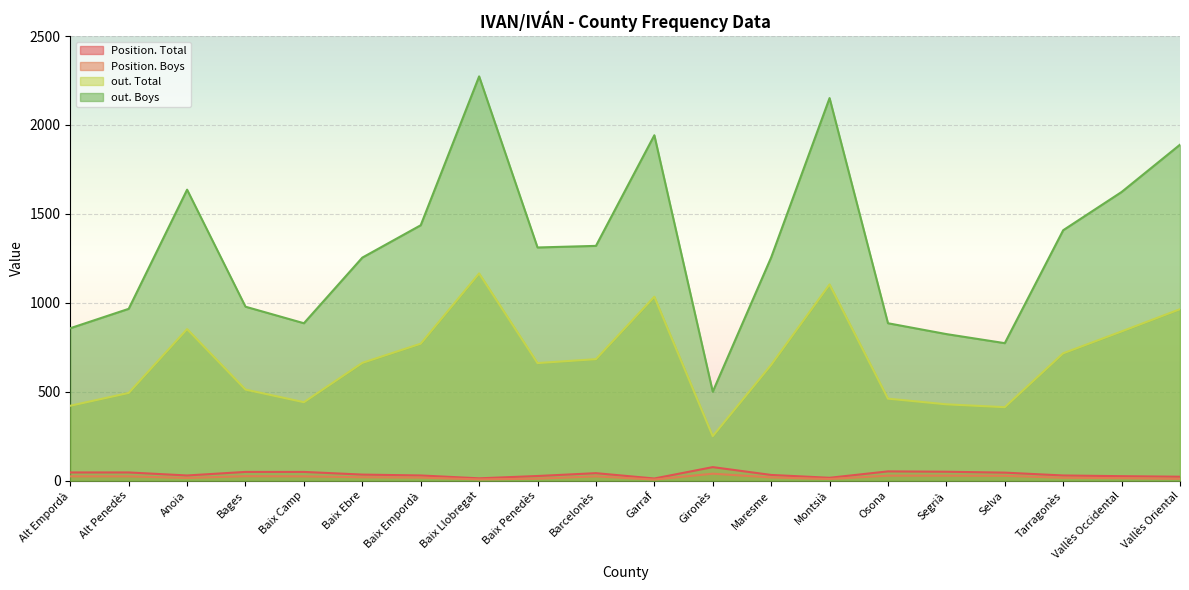

True or false: Position. Boys has a value of 37 at Selva.

False